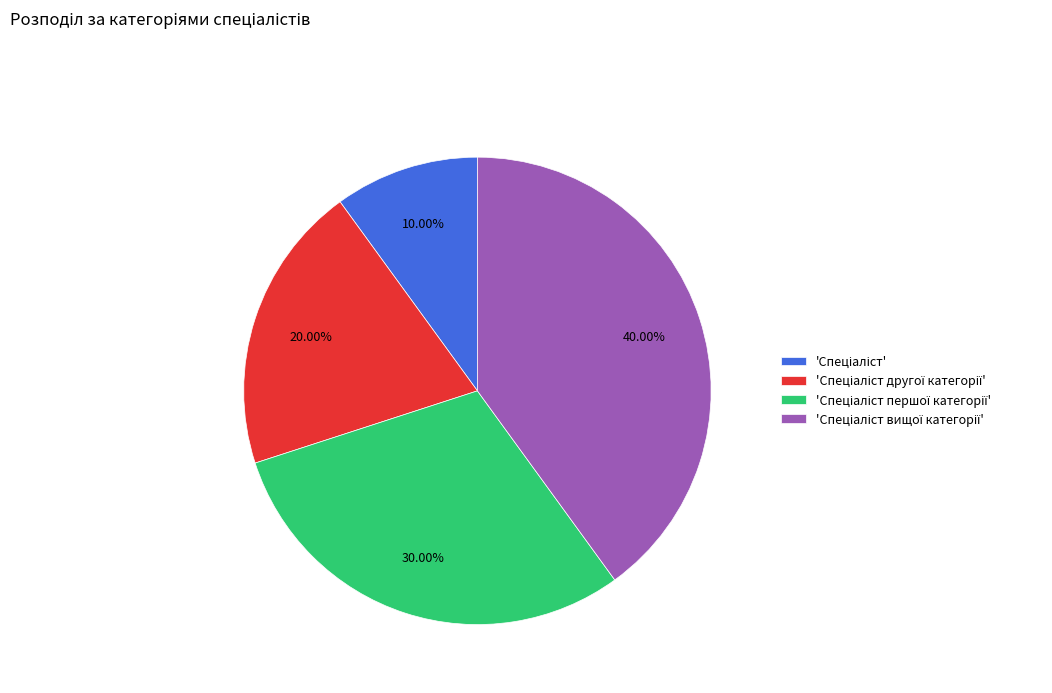

Is there any slice that represents more than half of the pie?

No